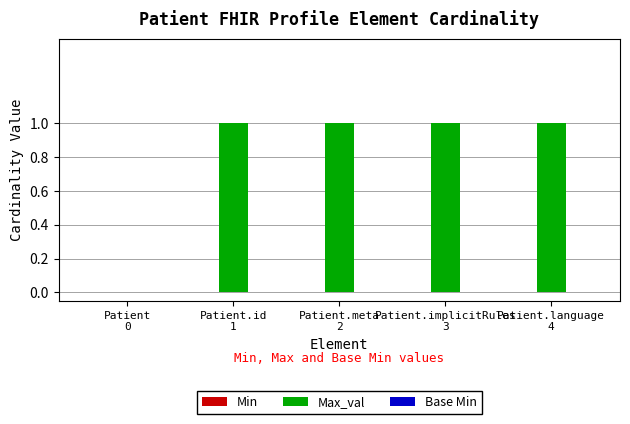

What is the sum of all values?

4